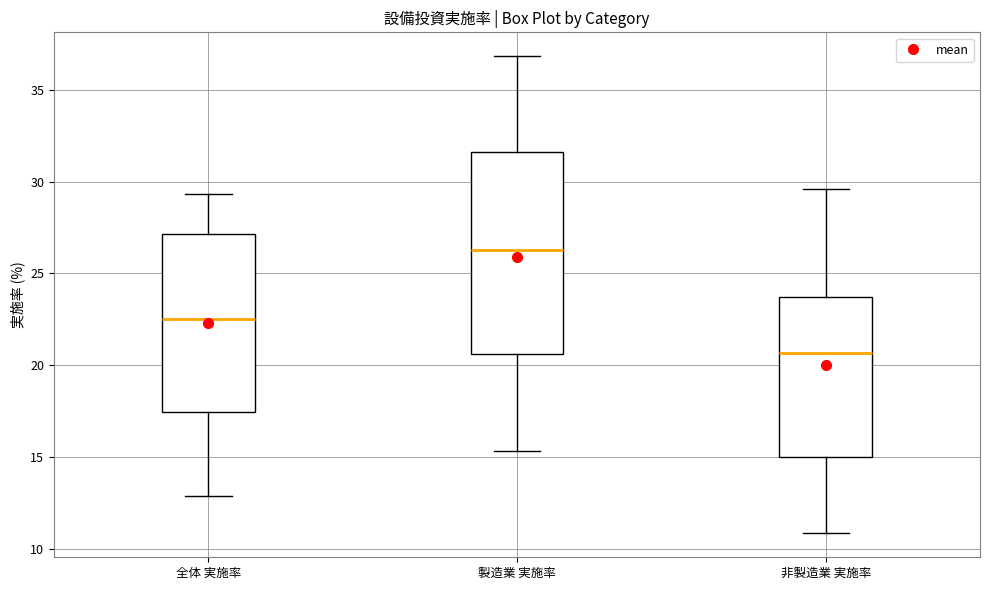

Which box's median line is the lowest?

非製造業 実施率